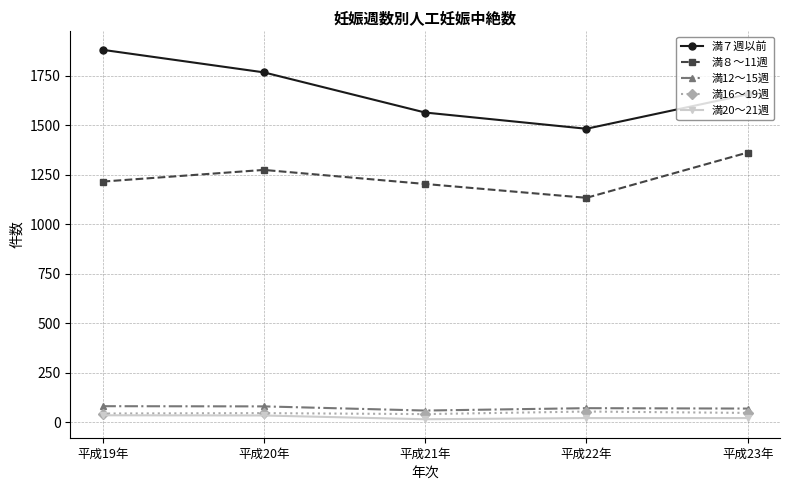

What is the difference between the highest and lowest values at 平成21年?

1550